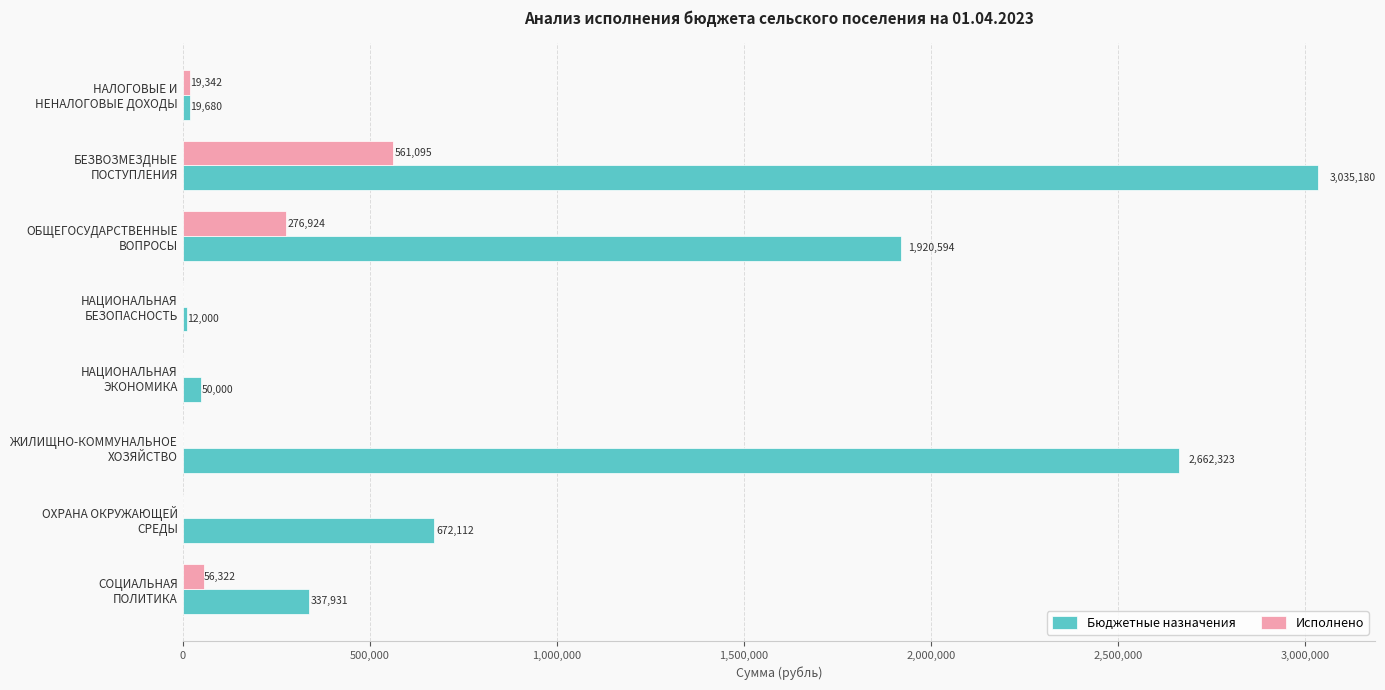

Which series has the largest total across all categories?

Бюджетные назначения